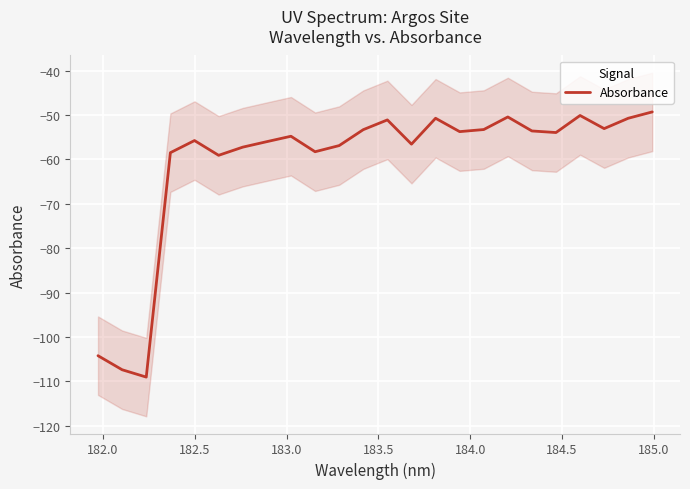

What is the minimum value for Absorbance?

-109.0